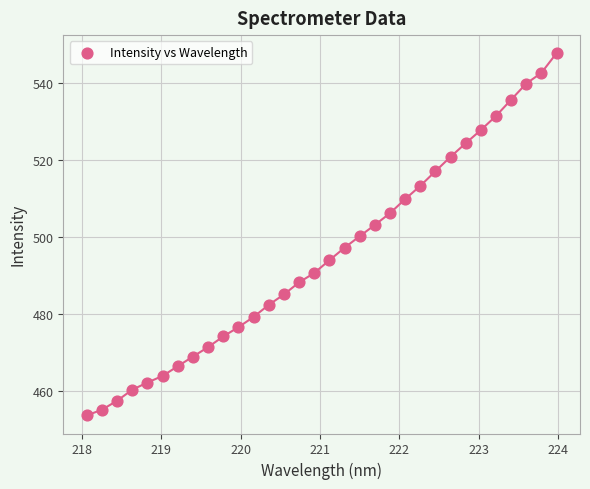

What is the range of X values (max minus min)?

5.9